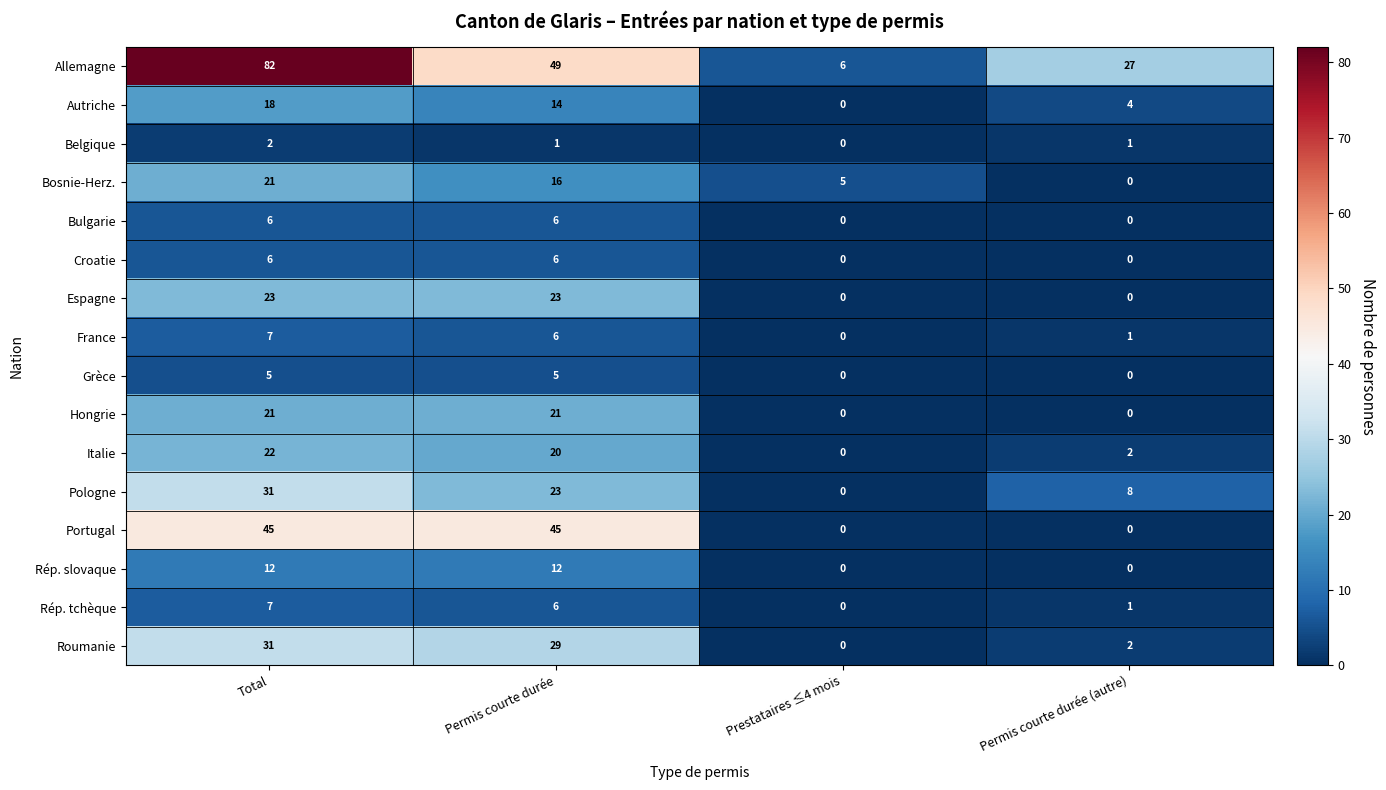

At which label is Allemagne closest to 44?

Permis courte durée